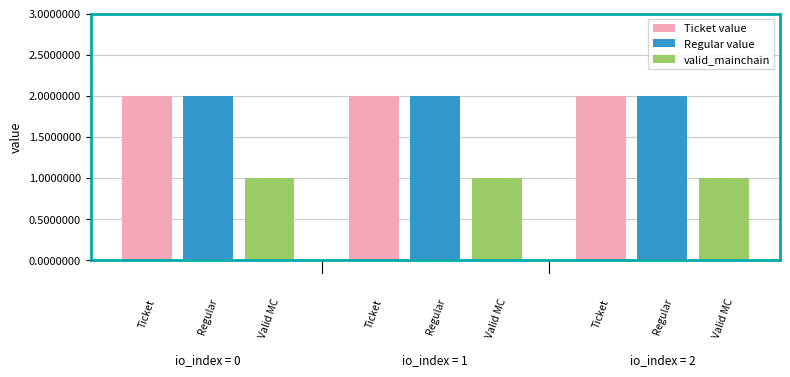

What is the maximum value shown in the chart?

2.0